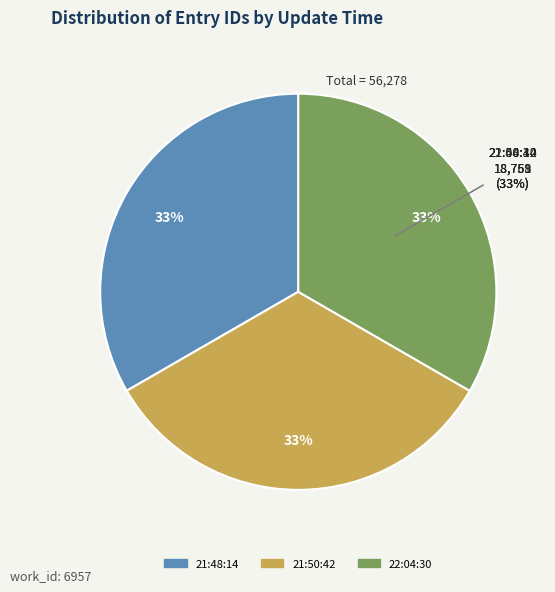

Is it true that 2011-06-21 22:04:30 UTC is 28% of the pie?

False